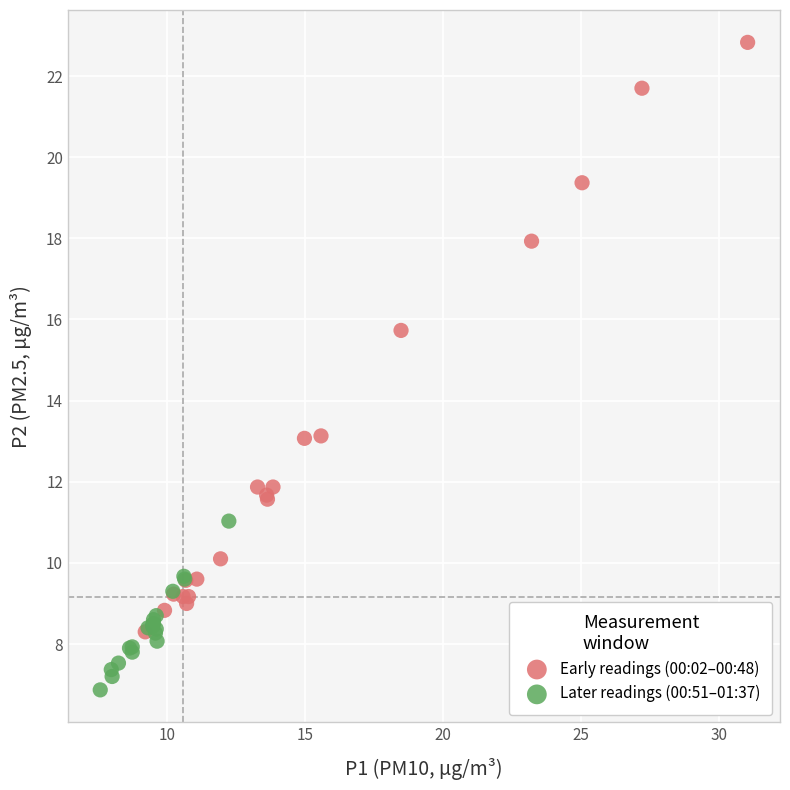

Which series contains the highest Y value?

Early readings (00:02–00:48)